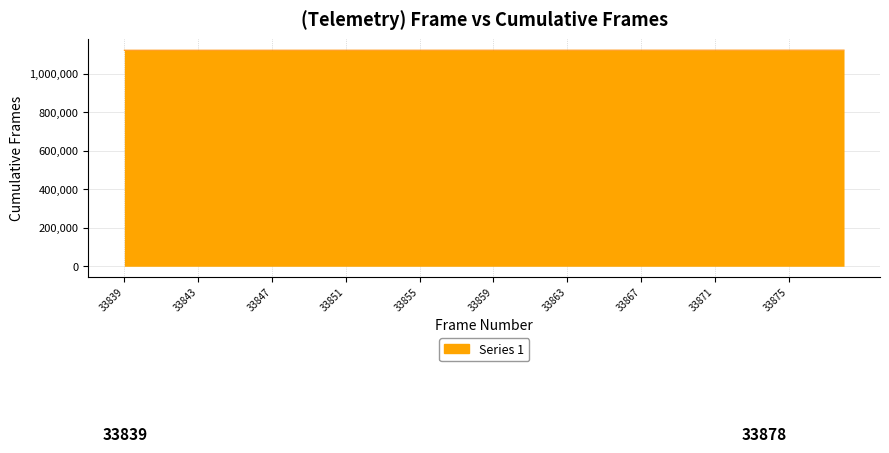

Reading left to right, list all the values displayed in this chart.

33839=1121279	33840=1121291	33841=1121302	33842=1121313	33843=1121324	33844=1121336	33845=1121347	33846=1121358	33847=1121369	33848=1121381	33849=1121392	33850=1121403	33851=1121415	33852=1121426	33853=1121437	33854=1121449	33855=1121460	33856=1121471	33857=1121482	33858=1121494	33859=1121505	33860=1121516	33861=1121527	33862=1121539	33863=1121550	33864=1121561	33865=1121573	33866=1121584	33867=1121595	33868=1121606	33869=1121618	33870=1121629	33871=1121640	33872=1121652	33873=1121663	33874=1121674	33875=1121685	33876=1121697	33877=1121708	33878=1121719